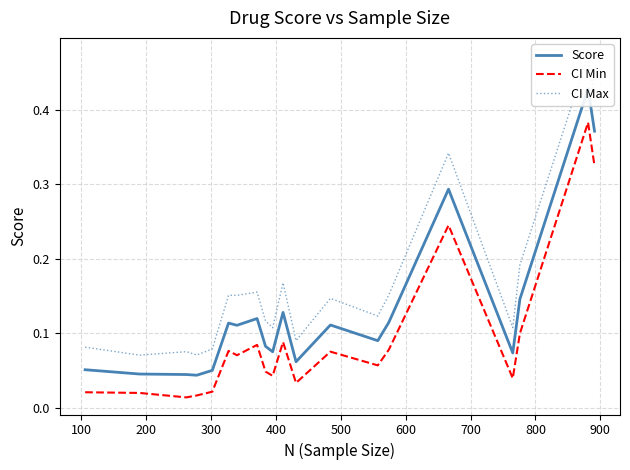

Does the chart display data point markers on the line(s)?

No